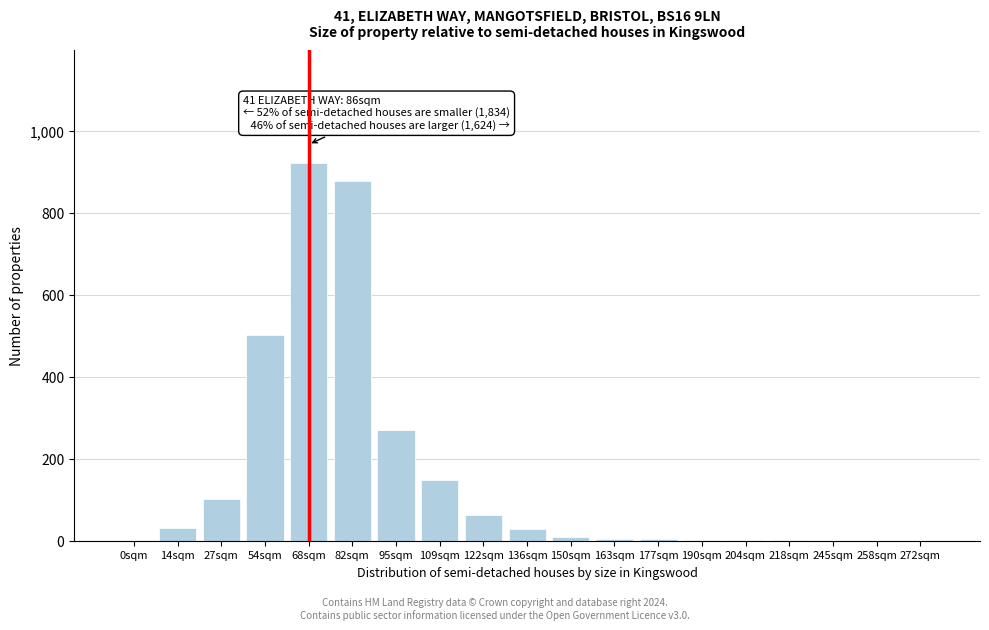

The value at 68sqm is 921. True or false?

True